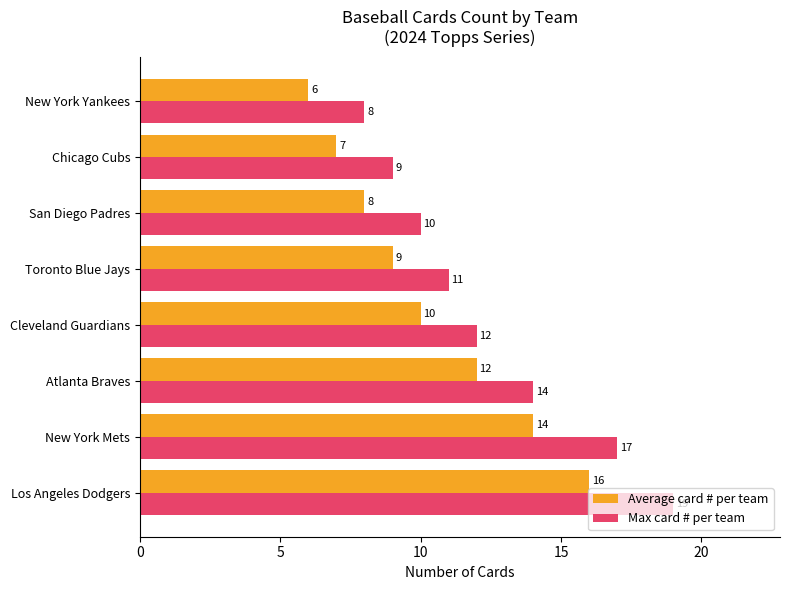

Rank the series by their average value, from highest to lowest.

Max card # per team, Average card # per team